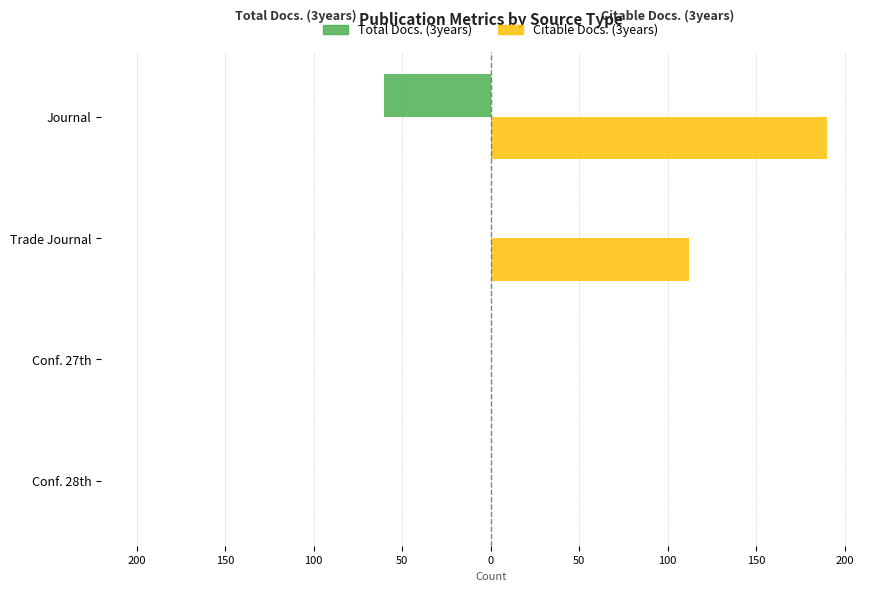

Which series has the widest spread of values?

Citable Docs. (3years)